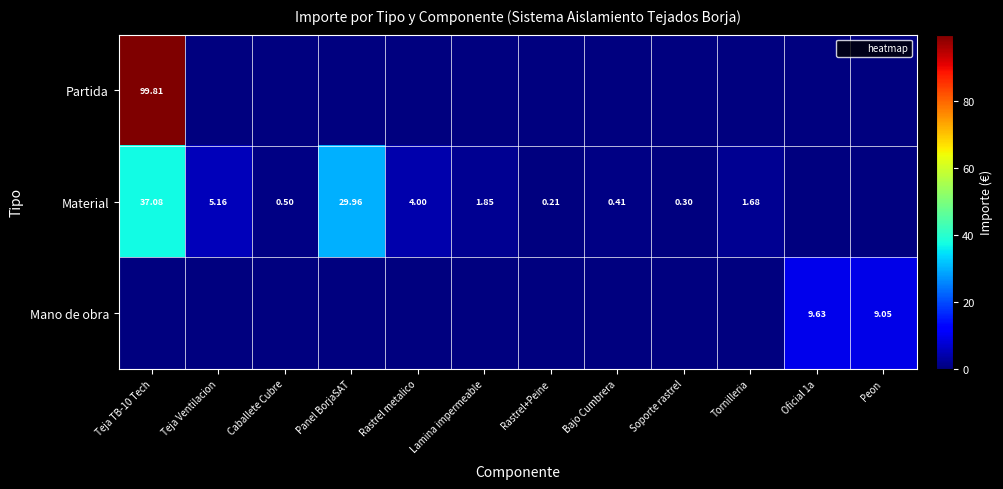

What is the highest value of the Mano de obra series?

9.6